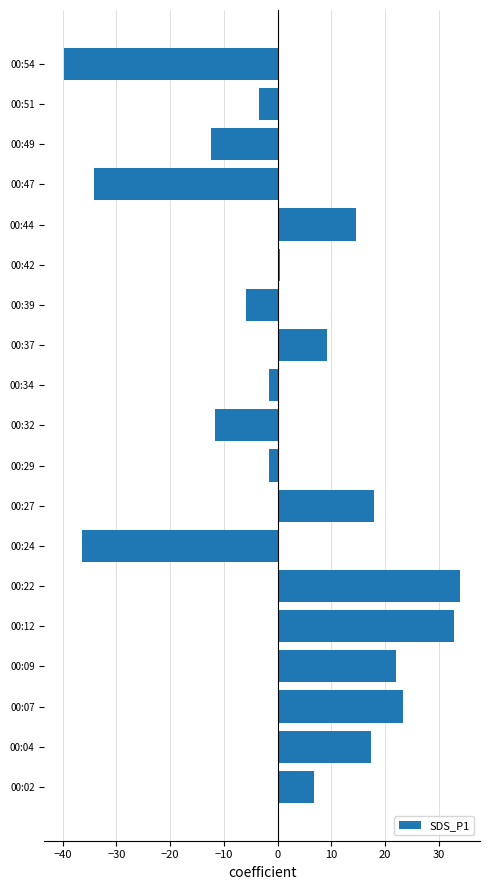

Is it true that the value at 00:24 is -24.7?

False